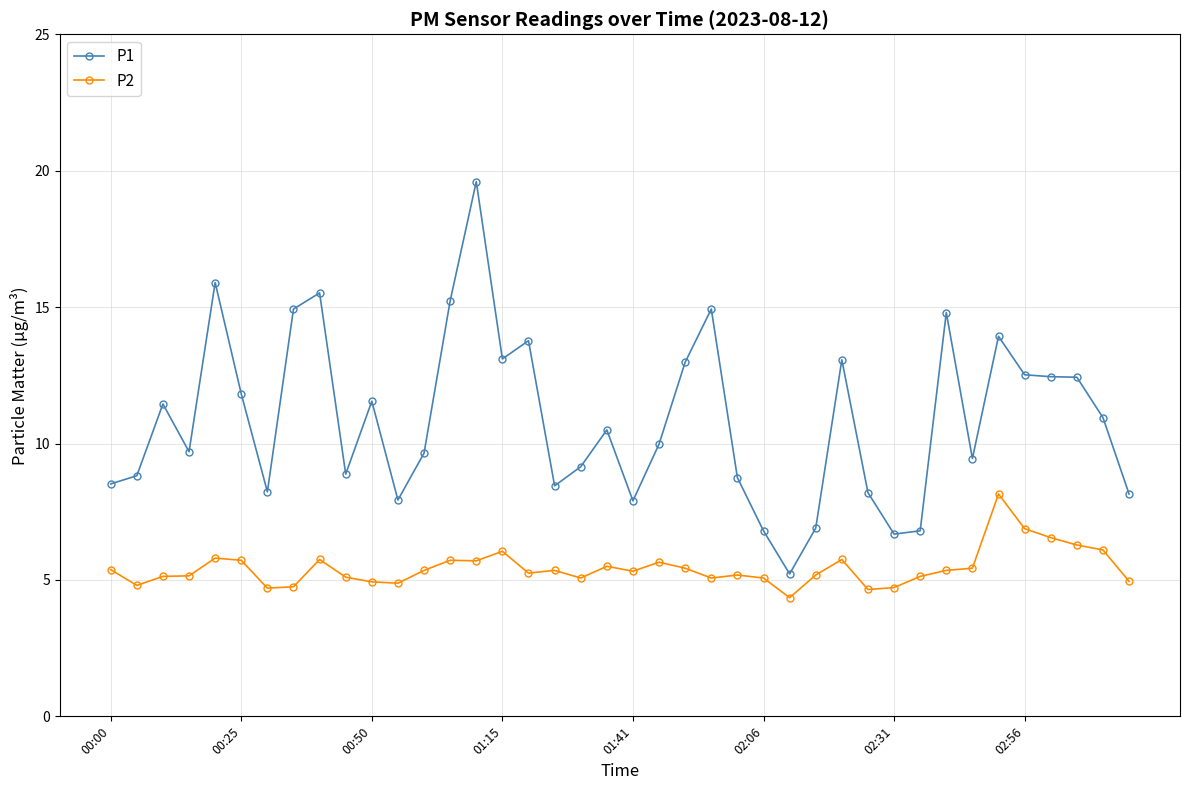

Which series has the largest total across all categories?

P1